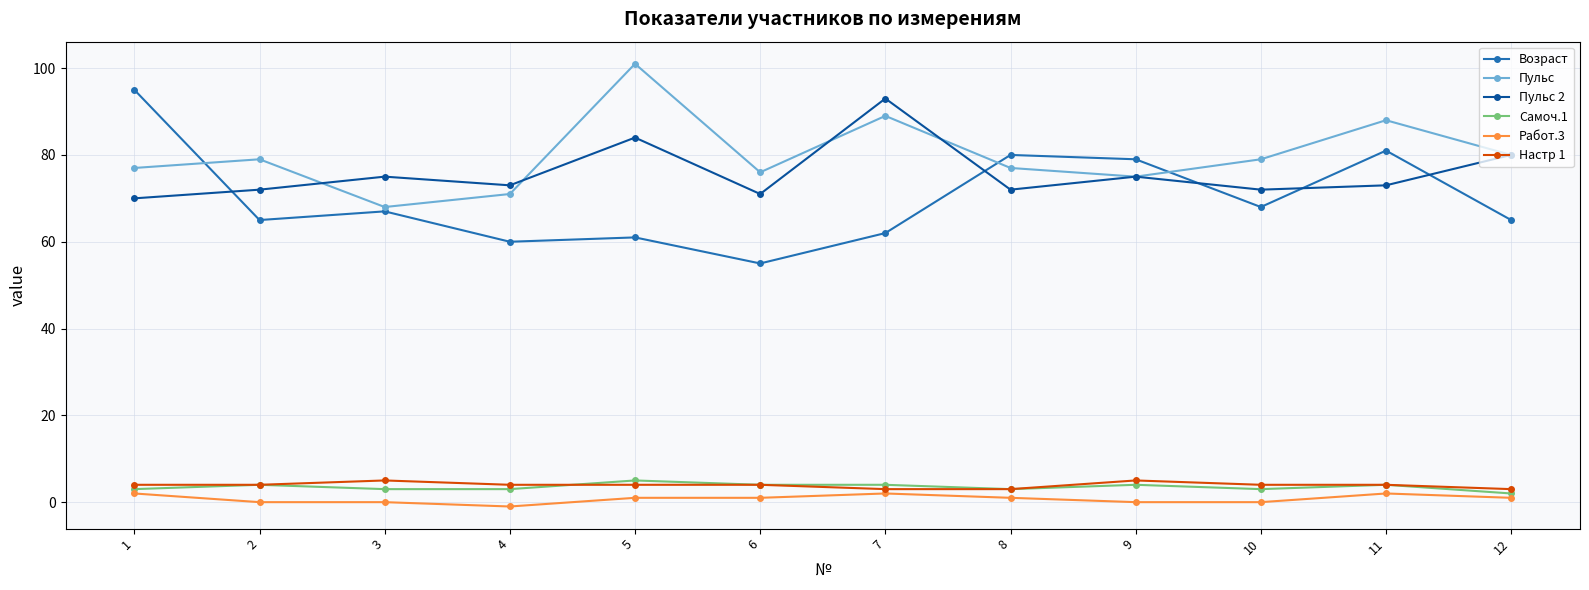

What is the lowest value of the Возраст series?

55